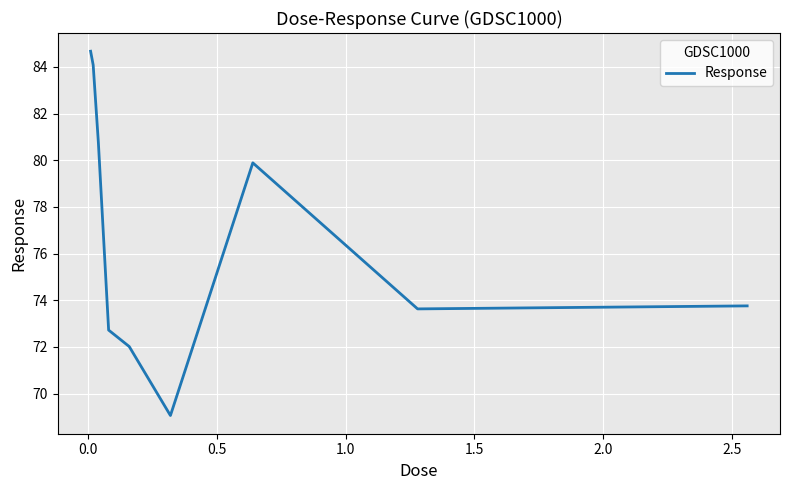

What is the minimum value shown in the chart?

69.1